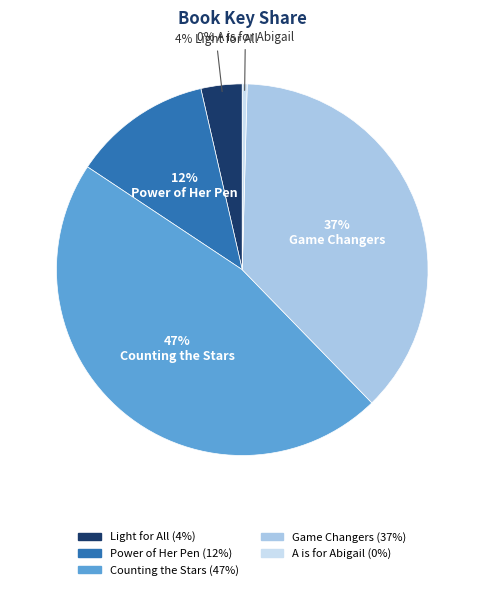

To the nearest percent, what is the average slice percentage?

20%